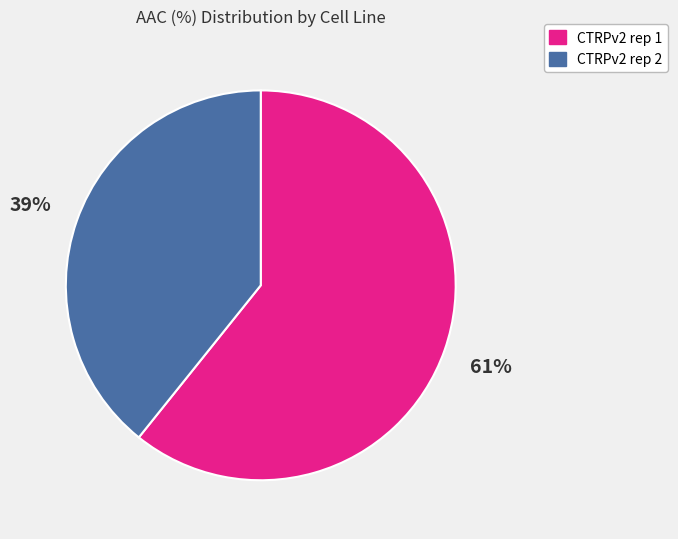

Between CTRPv2 rep 1 and CTRPv2 rep 2, which is larger?

CTRPv2 rep 1